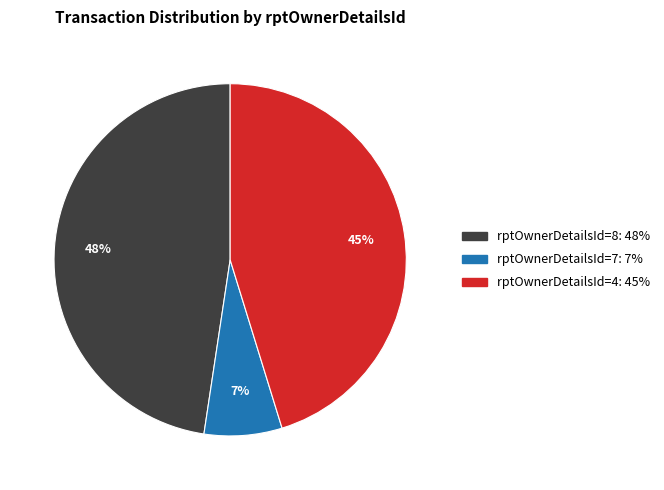

Is there a majority slice in this chart?

No